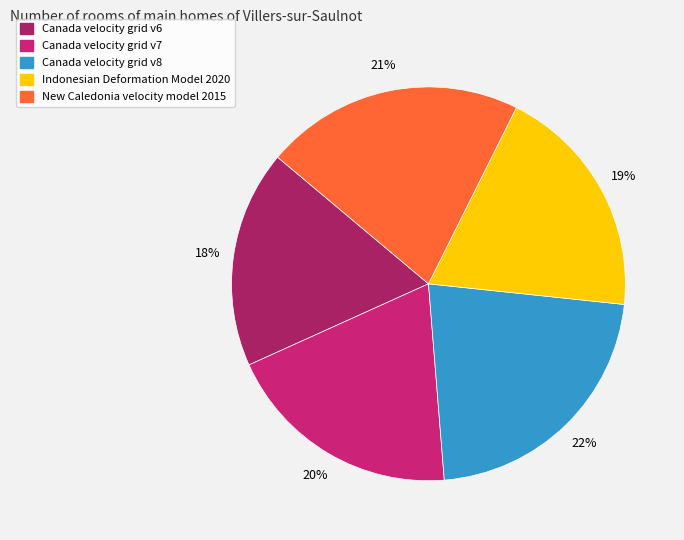

How many slices are in this pie chart?

5